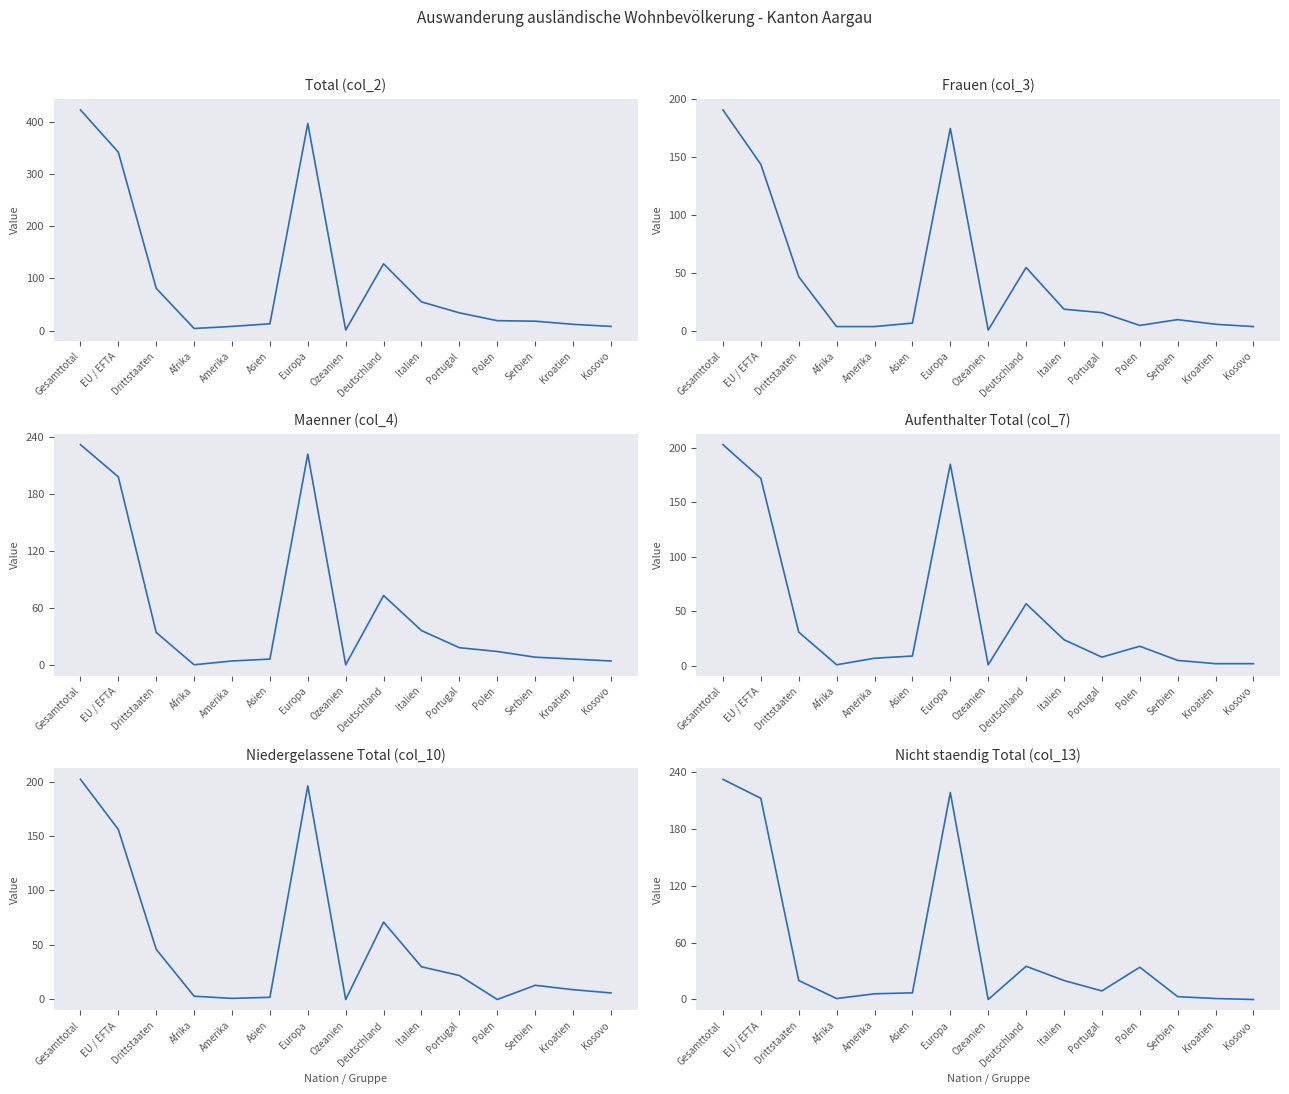

Where is Maenner (col_4) nearest to the value 116?

Deutschland